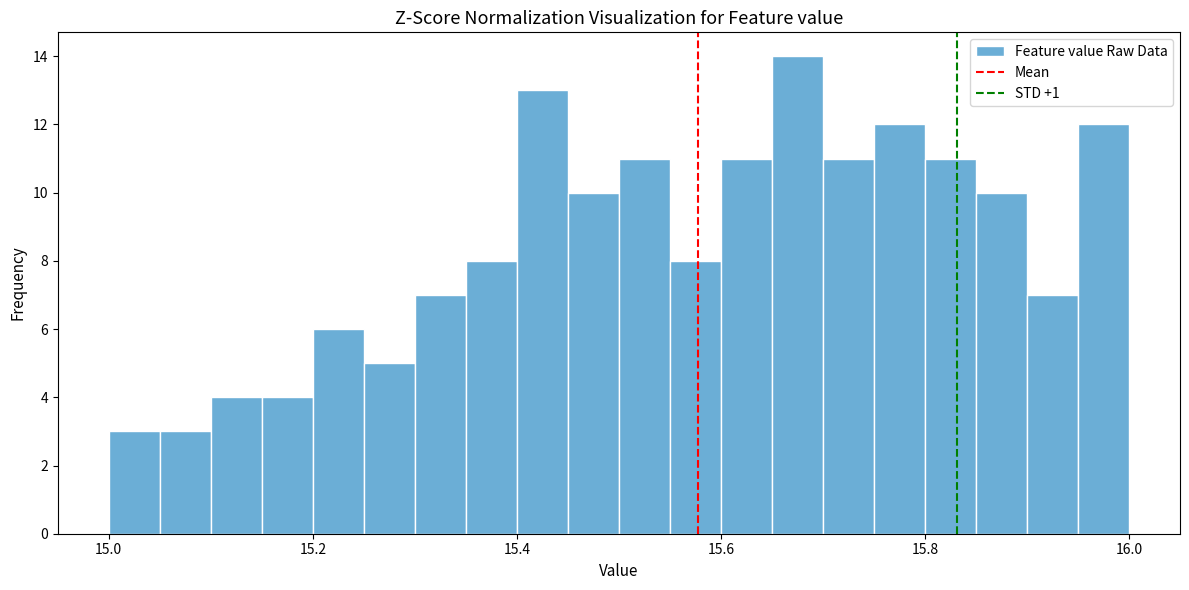

Around what value on the x-axis is the tallest bar? Give the approximate position of its centre, as read against the axis.

15.68